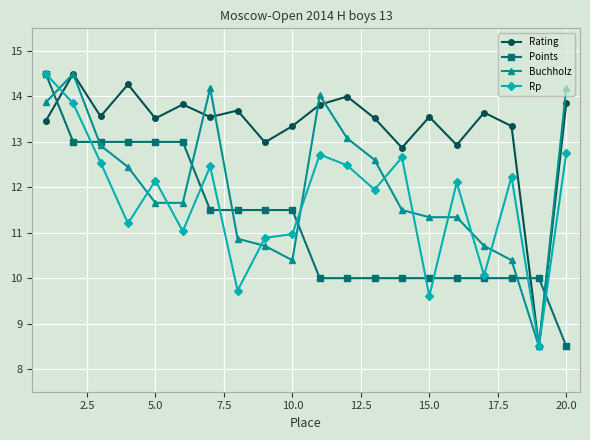

At how many categories does at least one series exceed 11?

19